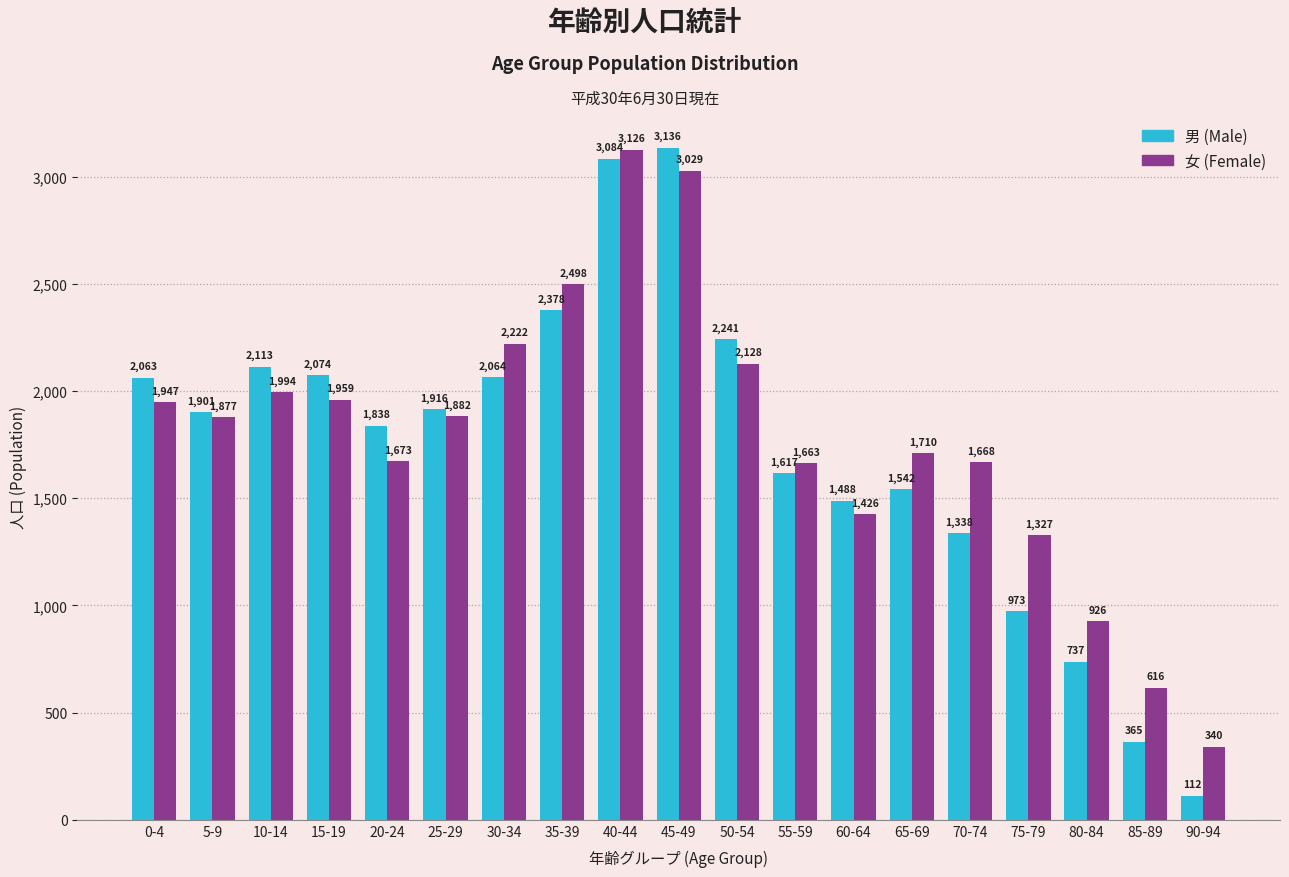

What is the difference between the maximum and minimum values in the 女 (Female) series?

2786